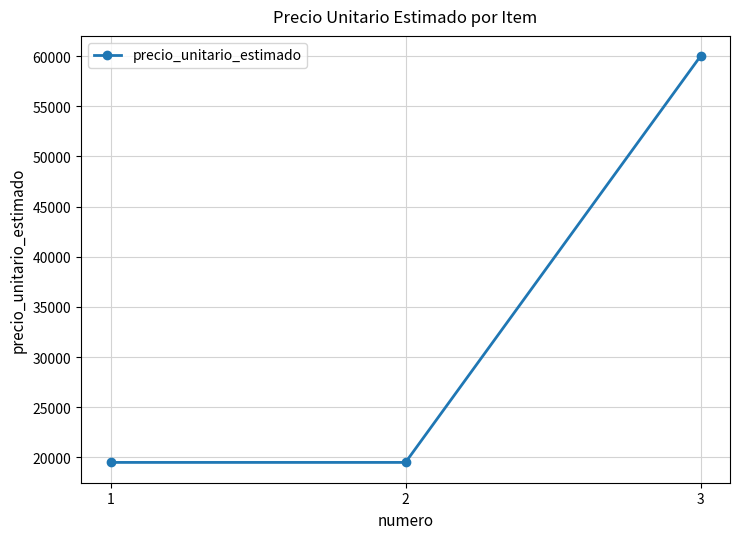

Count the values in the range 19500 to 60000.

3